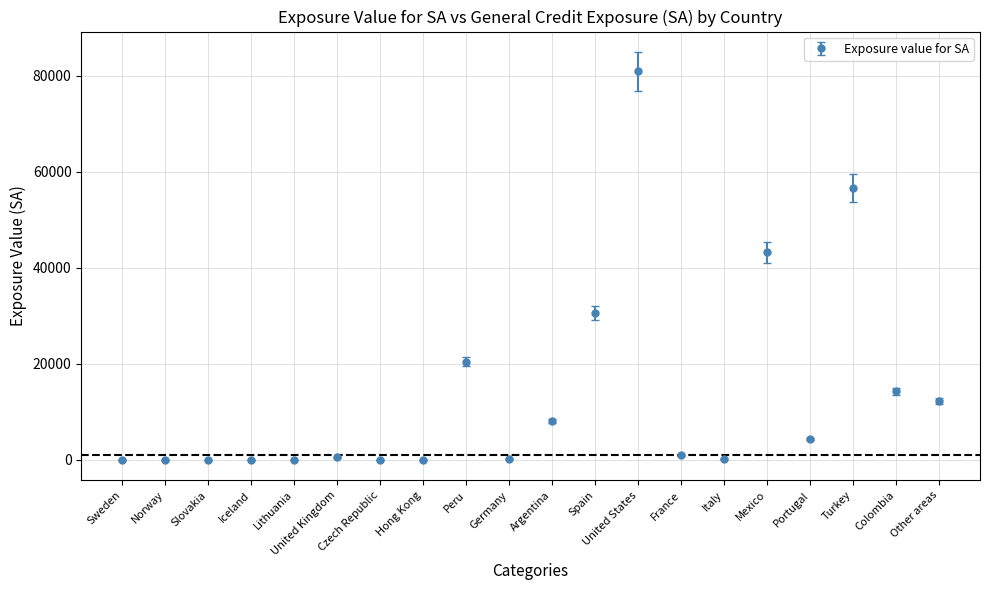

Between Argentina and Norway, which is larger?

Argentina